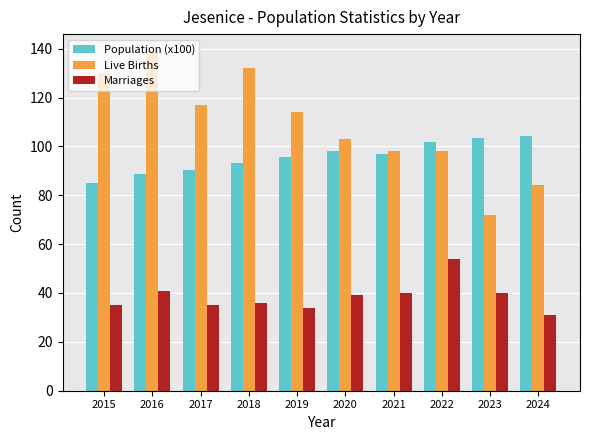

Which series has the largest total across all categories?

Live Births